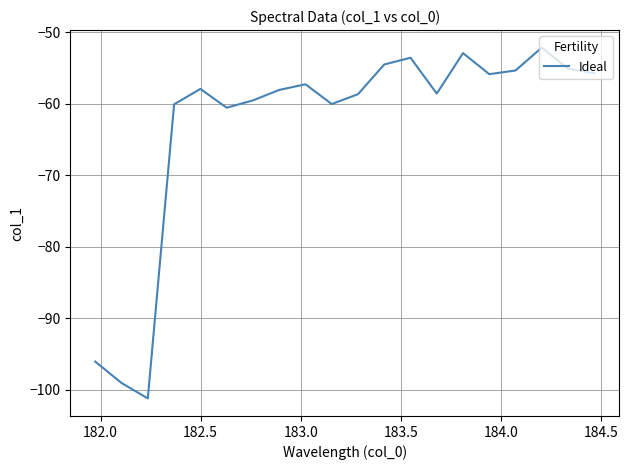

Does the chart have visible grid lines?

Yes